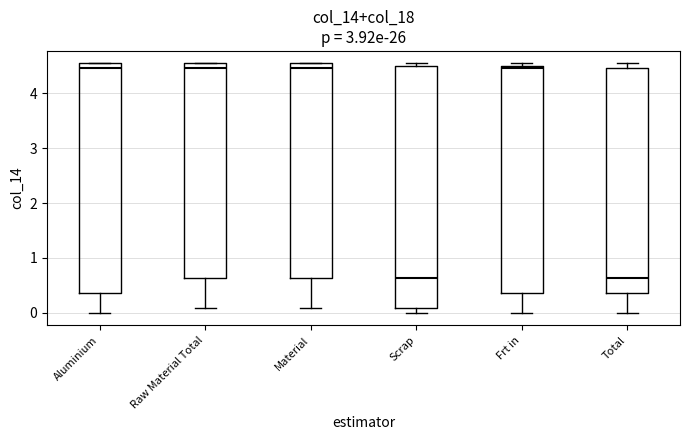

Reading left to right, read every box against the y-axis: the position of its median line, the range the box covers, and the ends of its whiskers. The values are not printed on the chart, so give them approximately, as read against the axis.

Aluminium: median 4.5 (just below the box's upper edge), box 0.4 to 4.5, whiskers 0.0 to 4.5
Raw Material Total: median 4.5 (just below the box's upper edge), box 0.6 to 4.5, whiskers 0.1 to 4.5
Material: median 4.5 (just below the box's upper edge), box 0.6 to 4.5, whiskers 0.1 to 4.5
Scrap: median 0.6, box 0.1 to 4.5, whiskers 0.0 to 4.5 (just above the box's upper edge)
Frt in: median 4.5 (just below the box's upper edge), box 0.4 to 4.5, whiskers 0.0 to 4.5 (just above the box's upper edge)
Total: median 0.6, box 0.4 to 4.5, whiskers 0.0 to 4.5 (just above the box's upper edge)